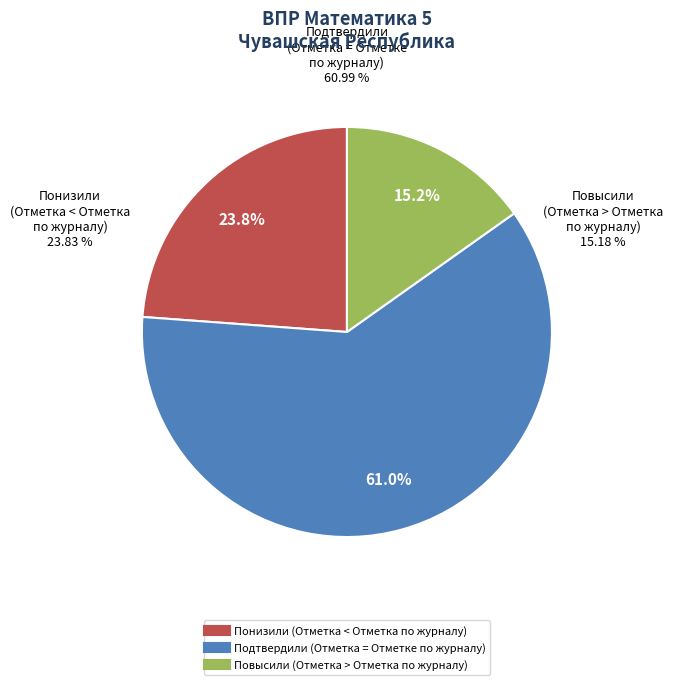

What is the smallest slice in the pie chart?

Повысили (Отметка > Отметка по журналу)